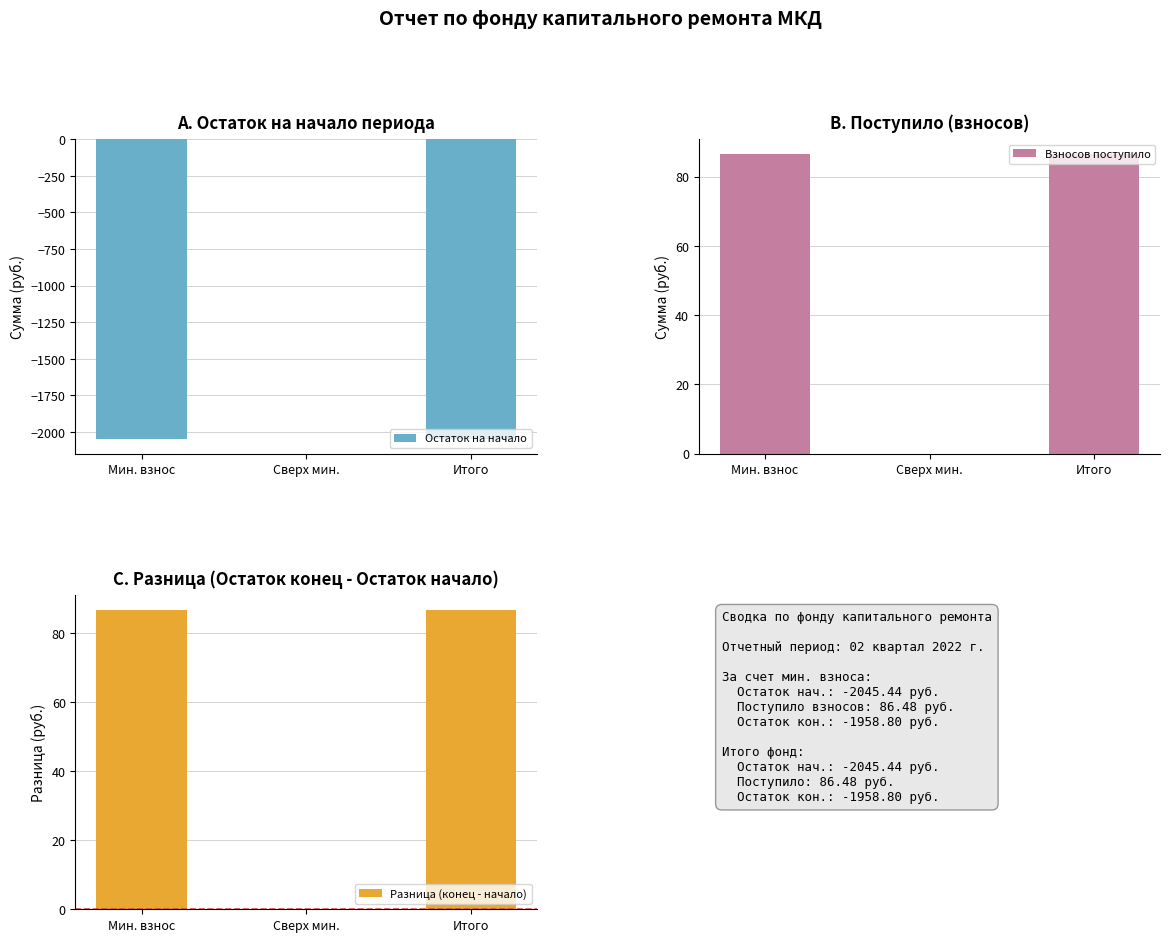

What is the difference between the second highest and minimum values in the Разница (конец - начало) series?

86.6